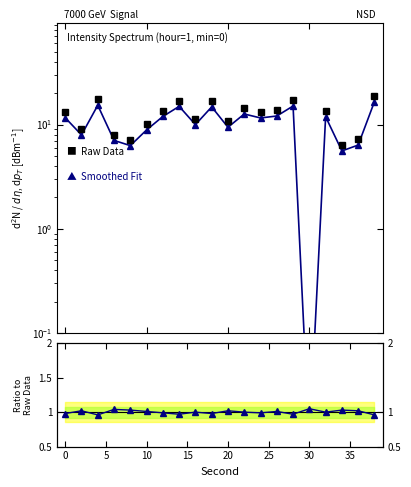

Does the chart have visible grid lines?

No